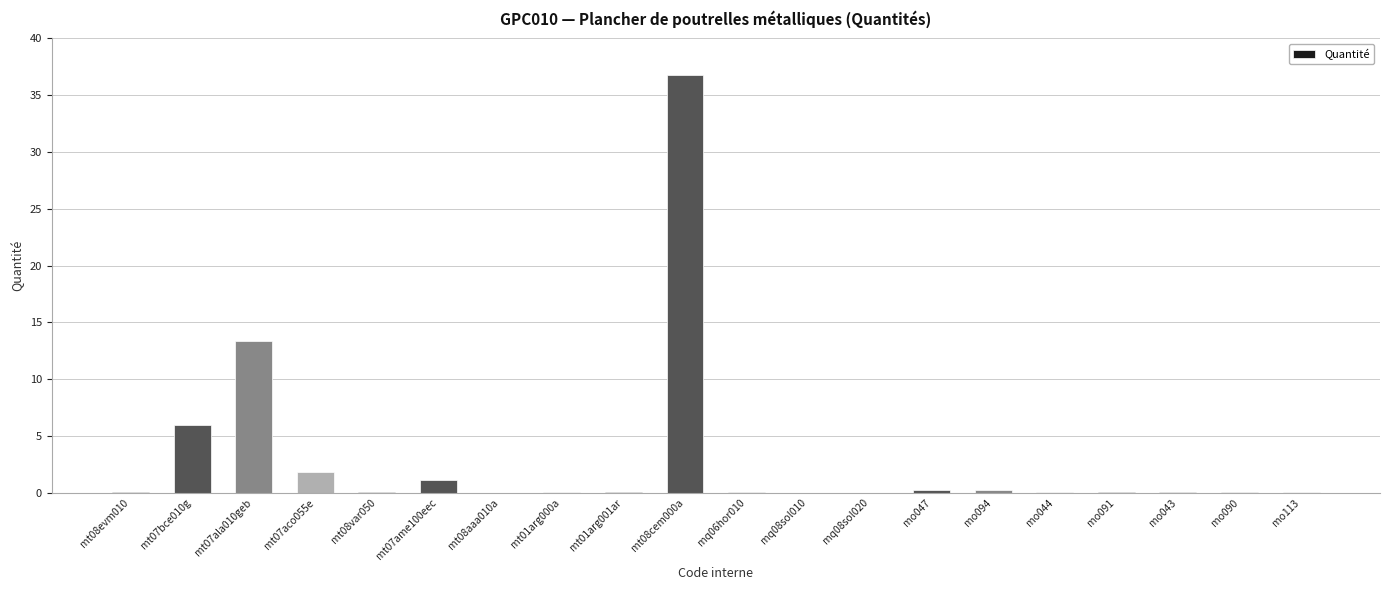

What is the difference between the values at mt07ame100eec and mo047?

0.9